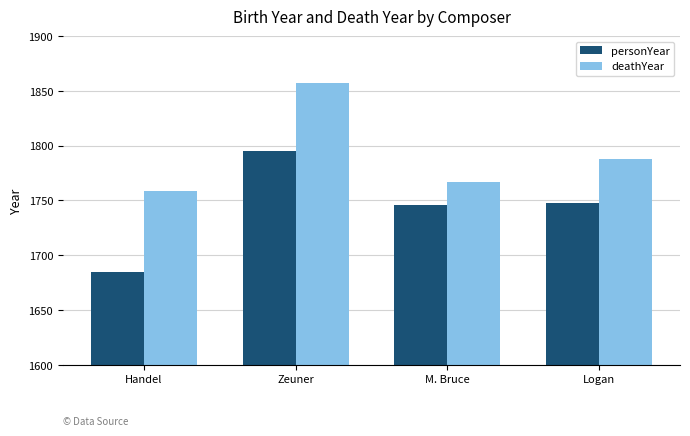

What is the maximum value shown in the chart?

1857